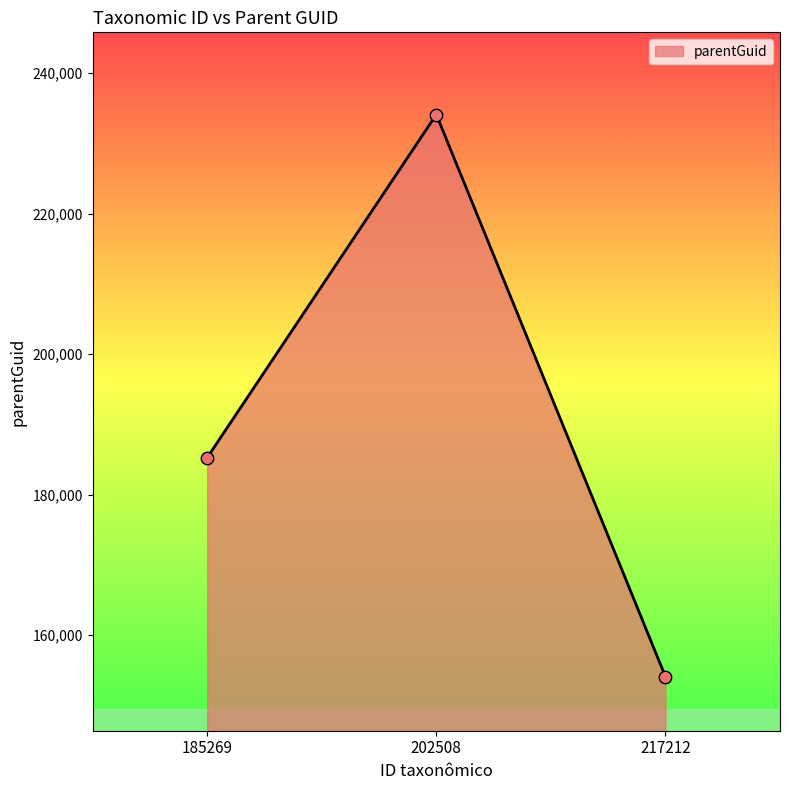

What is the change in value from 185269 to 202508?

+48852